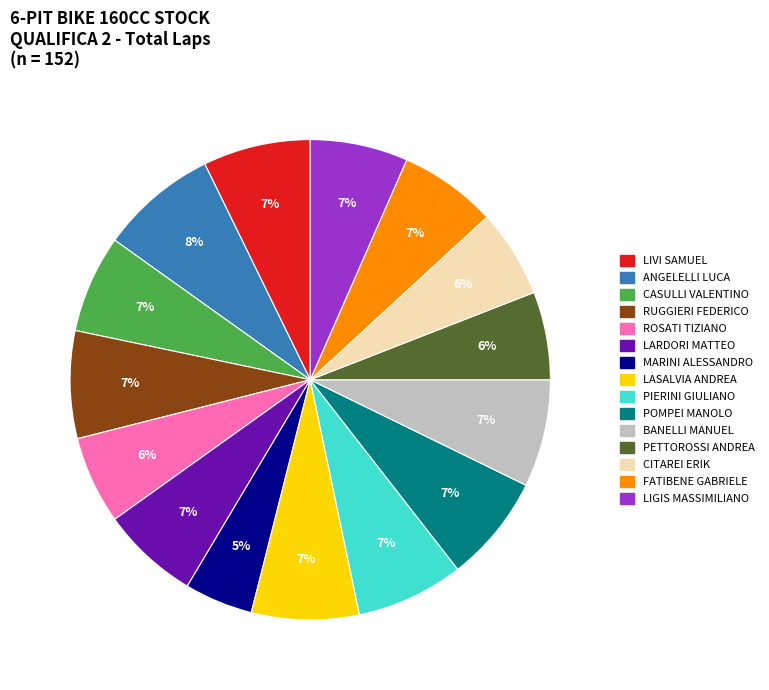

Between LIVI SAMUEL and ANGELELLI LUCA, which is larger?

ANGELELLI LUCA